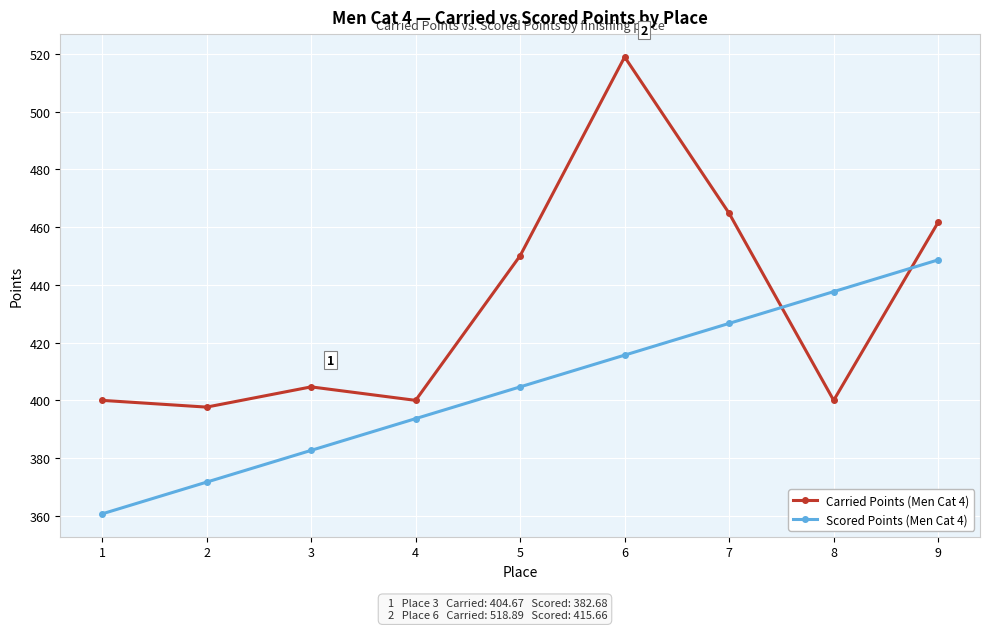

Which series has the largest range (max minus min)?

Carried Points (Men Cat 4)